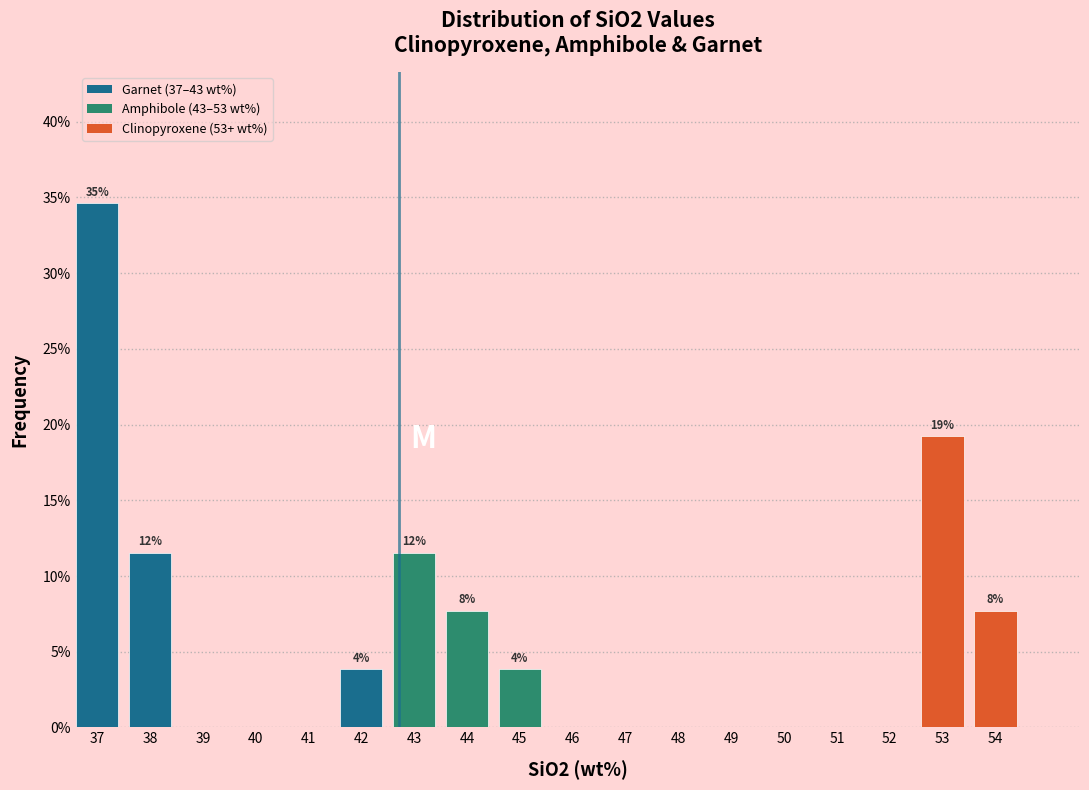

Reading left to right, list all the values displayed in this chart.

37=34.6	38=11.5	39=0.0	40=0.0	41=0.0	42=3.8	43=11.5	44=7.7	45=3.8	46=0.0	47=0.0	48=0.0	49=0.0	50=0.0	51=0.0	52=0.0	53=19.2	54=7.7